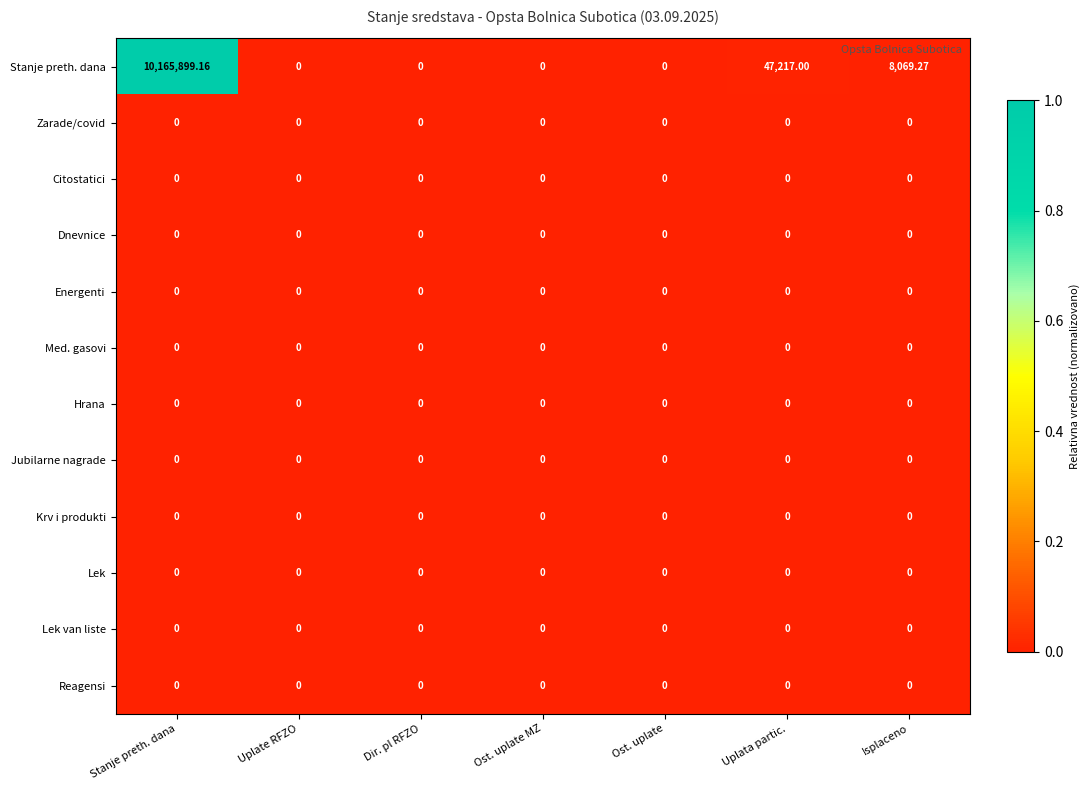

Which series changed the most between Stanje preth. dana and Isplaceno?

Stanje preth. dana